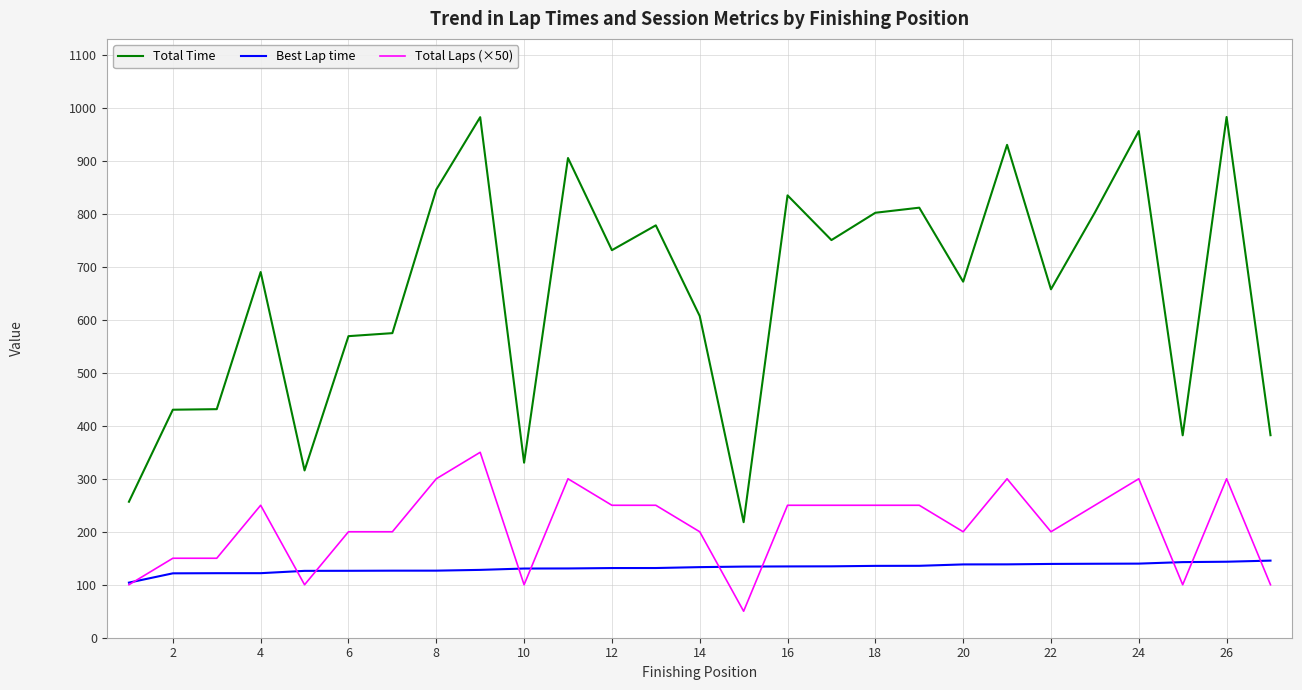

Which series has the largest range (max minus min)?

Total Time